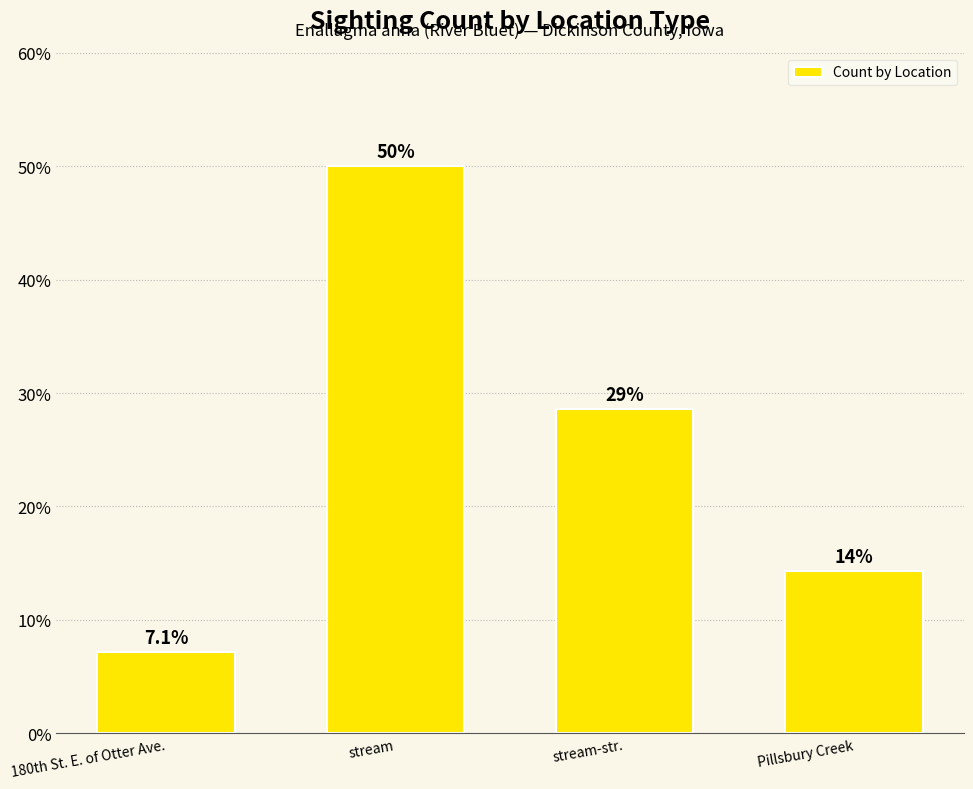

What value does the data have at stream-str.?

28.6